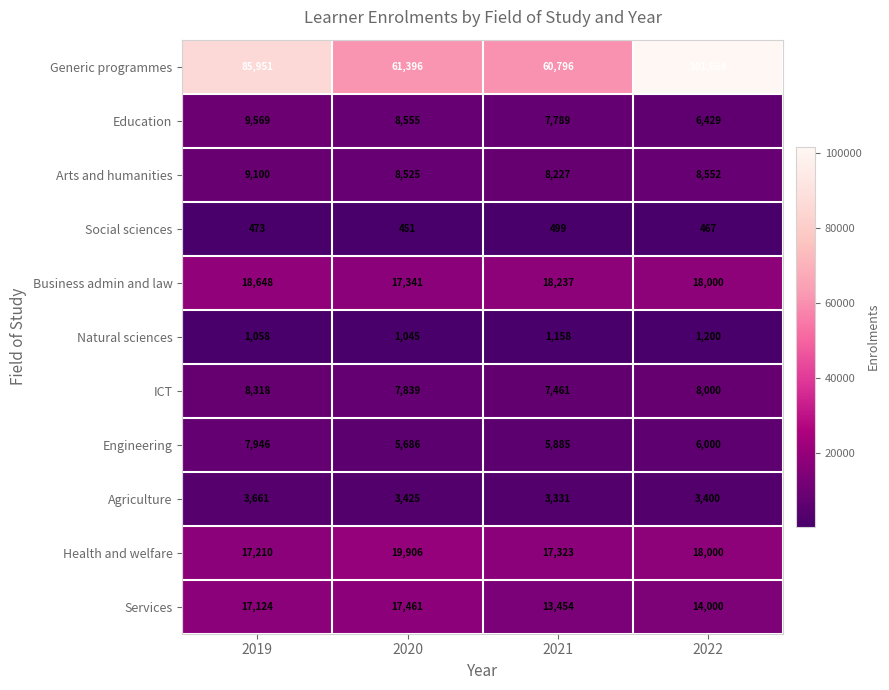

At how many categories does at least one series exceed 60782?

4